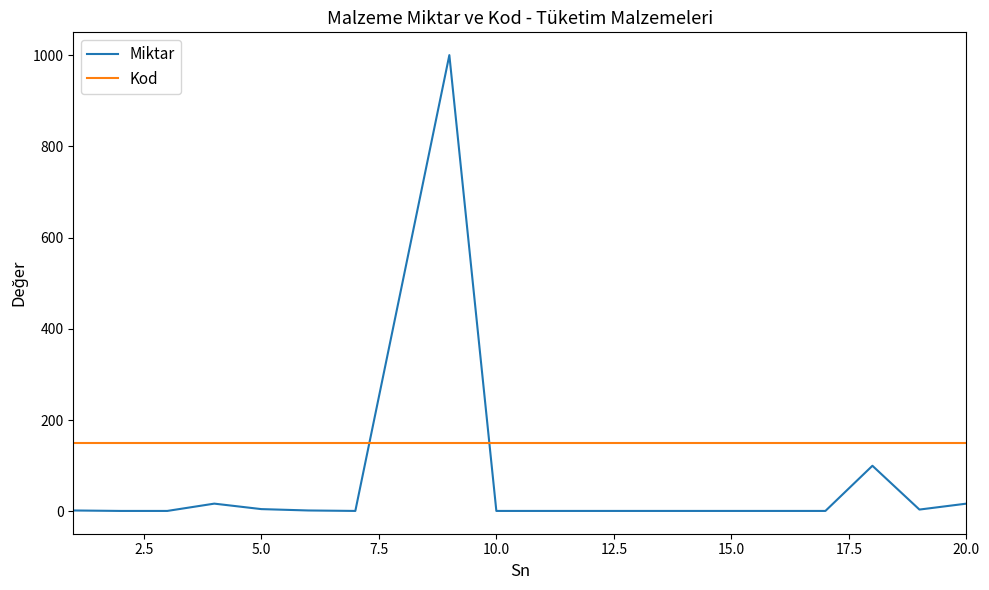

What is the difference between the maximum and minimum values in the Miktar series?

999